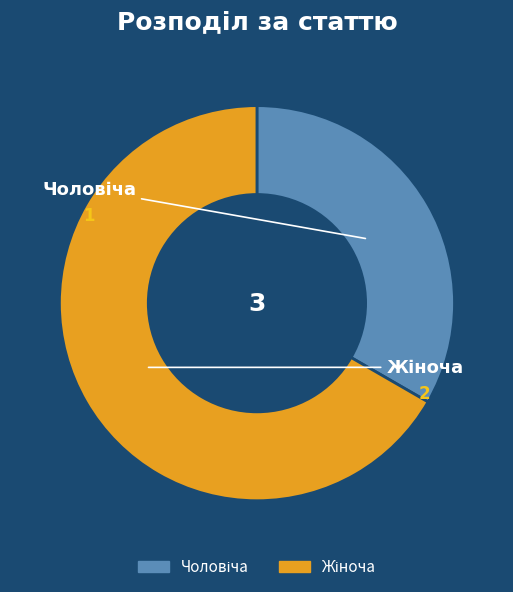

Does any single category account for the majority?

Yes